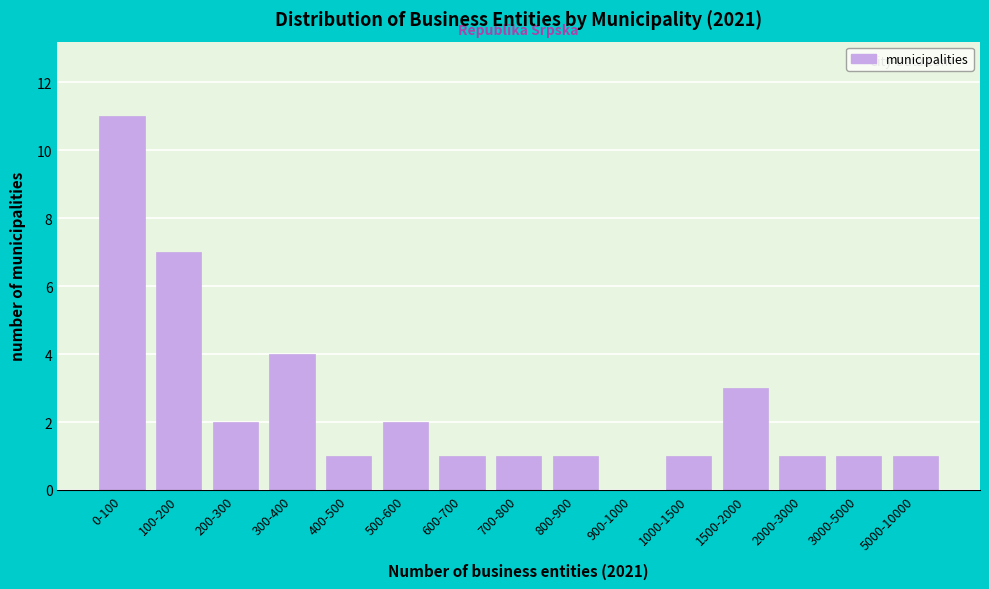

Reading left to right, extract all data points from this chart.

0-100=11	100-200=7	200-300=2	300-400=4	400-500=1	500-600=2	600-700=1	700-800=1	800-900=1	900-1000=0	1000-1500=1	1500-2000=3	2000-3000=1	3000-5000=1	5000-10000=1